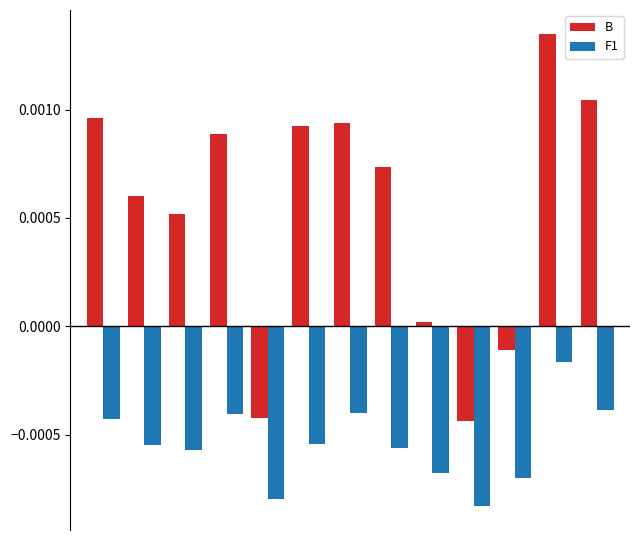

List the series in order of their peak value, highest first.

B, F1